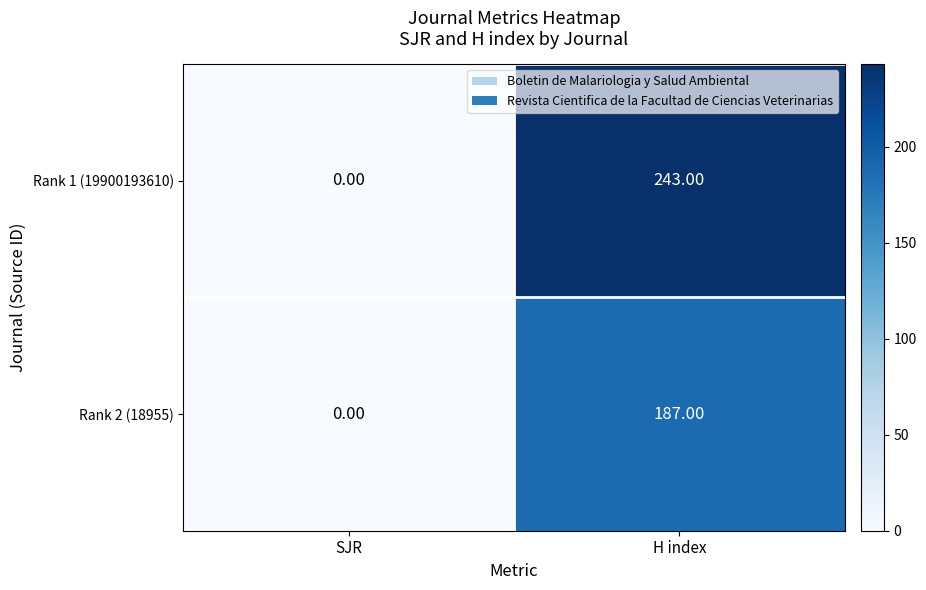

List the labels in order of Rank 1 (19900193610) value, largest first.

H index, SJR